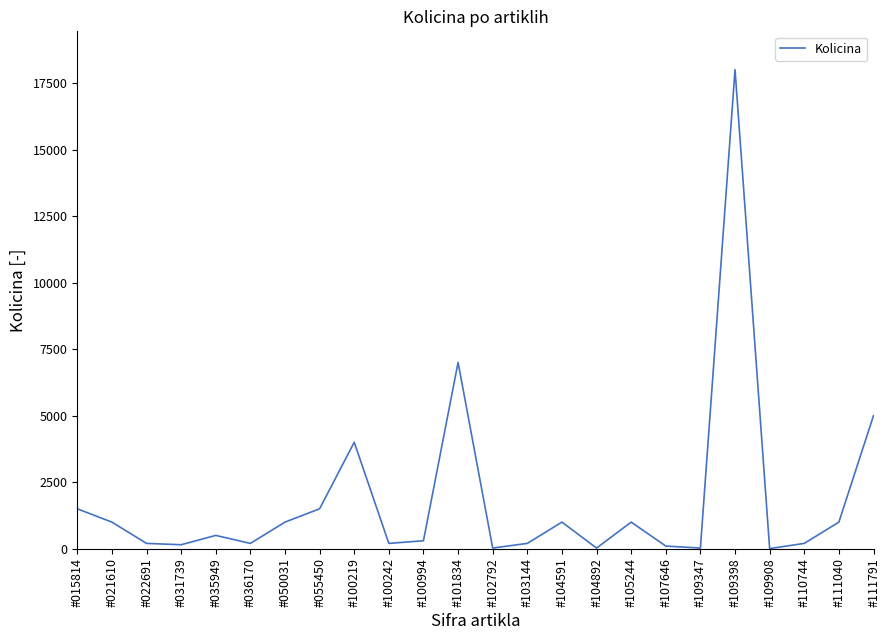

What is the greatest value displayed?

18000